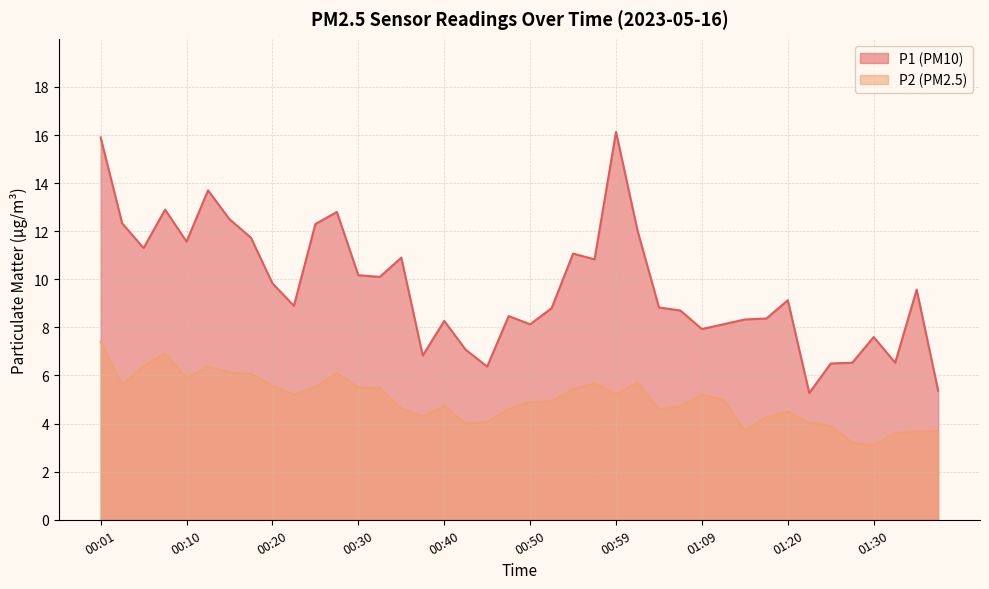

Where is the first local minimum for P1?

00:05